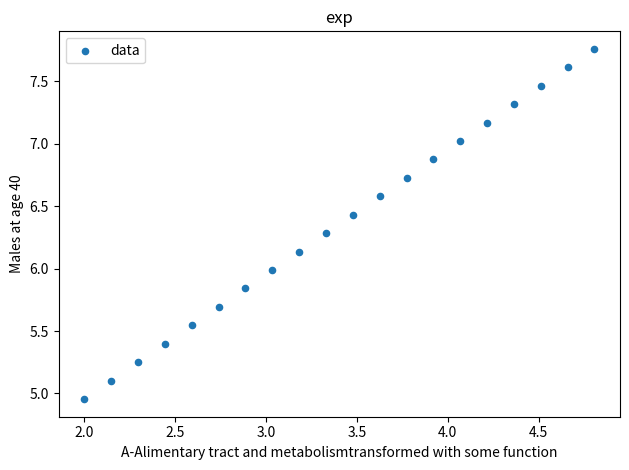

What is the range of X values (max minus min)?

2.8